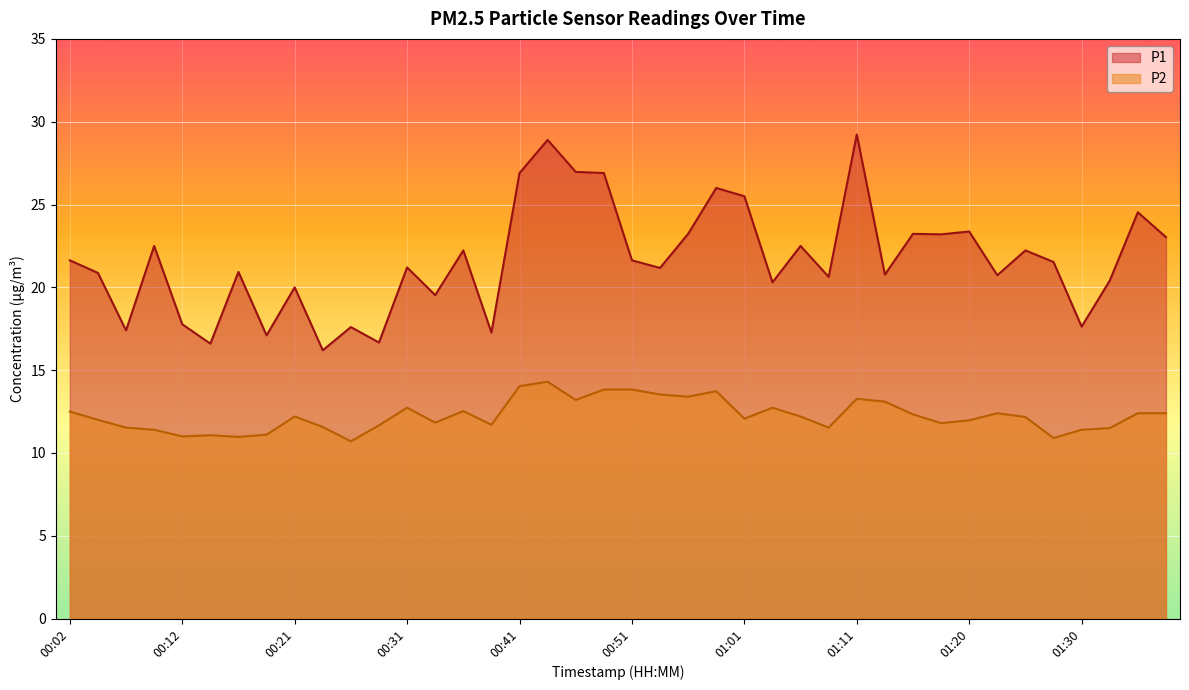

Which has a higher value, 01:08 or 01:20?

01:20